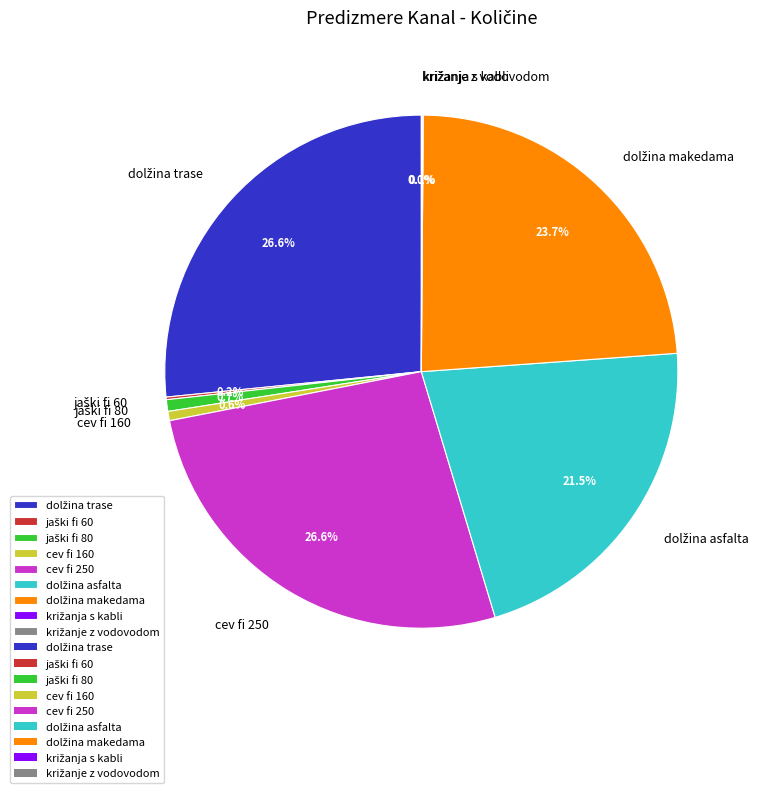

To the nearest percent, what is the average slice percentage?

11%